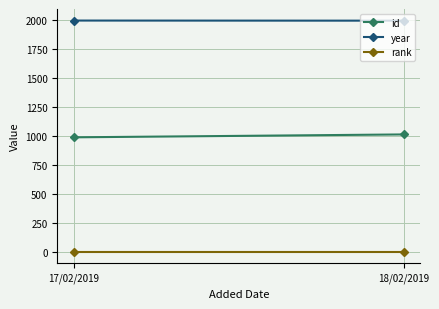

Reading left to right, what are all the values shown in this chart?

id: 989	1014
year: 1998	1997
rank: 1	1